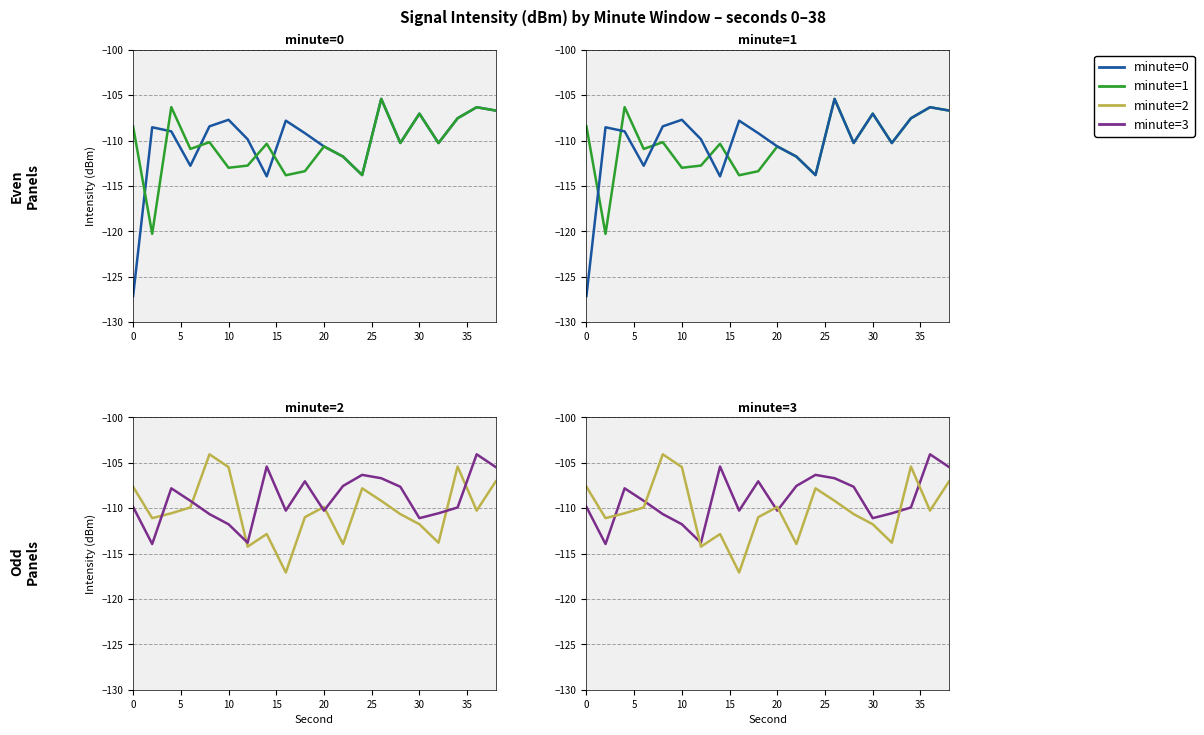

How many categories are shown in the chart?

20